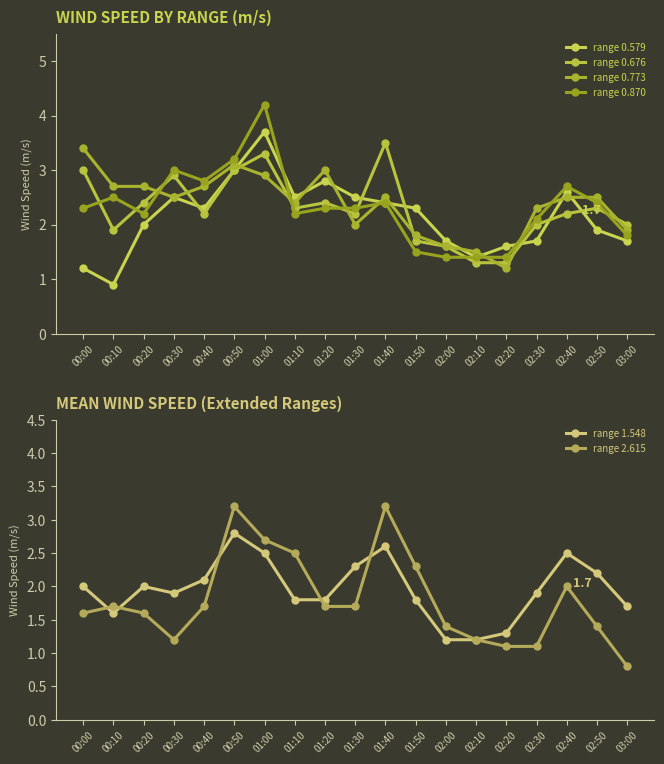

At which label does range 0.579 first exceed 2?

00:30